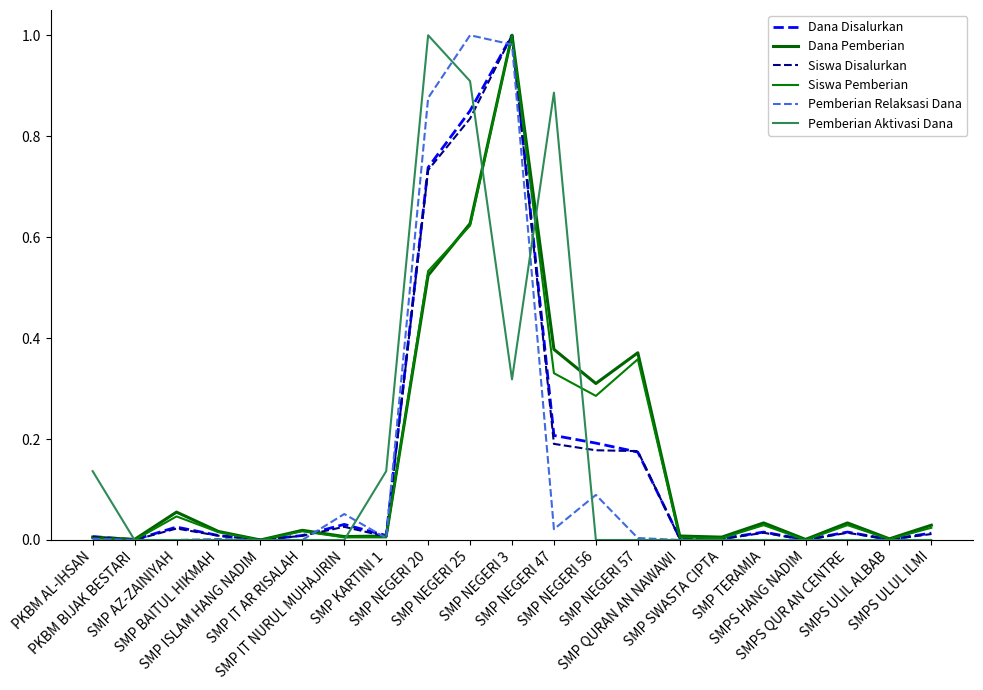

Reading left to right, extract all data points from this chart.

Dana Disalurkan: PKBM AL-IHSAN=0.0	PKBM BIJAK BESTARI=0.0	SMP AZ-ZAINIYAH=0.0	SMP BAITUL HIKMAH=0.0	SMP ISLAM HANG NADIM=0.0	SMP IT AR RISALAH=0.0	SMP IT NURUL MUHAJIRIN=0.0	SMP KARTINI 1=0.0	SMP NEGERI 20=0.7	SMP NEGERI 25=0.9	SMP NEGERI 3=1.0	SMP NEGERI 47=0.2	SMP NEGERI 56=0.2	SMP NEGERI 57=0.2	SMP QURAN AN NAWAWI=0.0	SMP SWASTA CIPTA=0.0	SMP TERAMIA=0.0	SMPS HANG NADIM=0.0	SMPS QUR AN CENTRE=0.0	SMPS ULIL ALBAB=0.0	SMPS ULUL ILMI=0.0
Dana Pemberian: PKBM AL-IHSAN=0.0	PKBM BIJAK BESTARI=0.0	SMP AZ-ZAINIYAH=0.1	SMP BAITUL HIKMAH=0.0	SMP ISLAM HANG NADIM=0.0	SMP IT AR RISALAH=0.0	SMP IT NURUL MUHAJIRIN=0.0	SMP KARTINI 1=0.0	SMP NEGERI 20=0.5	SMP NEGERI 25=0.6	SMP NEGERI 3=1.0	SMP NEGERI 47=0.4	SMP NEGERI 56=0.3	SMP NEGERI 57=0.4	SMP QURAN AN NAWAWI=0.0	SMP SWASTA CIPTA=0.0	SMP TERAMIA=0.0	SMPS HANG NADIM=0.0	SMPS QUR AN CENTRE=0.0	SMPS ULIL ALBAB=0.0	SMPS ULUL ILMI=0.0
Siswa Disalurkan: PKBM AL-IHSAN=0.0	PKBM BIJAK BESTARI=0.0	SMP AZ-ZAINIYAH=0.0	SMP BAITUL HIKMAH=0.0	SMP ISLAM HANG NADIM=0.0	SMP IT AR RISALAH=0.0	SMP IT NURUL MUHAJIRIN=0.0	SMP KARTINI 1=0.0	SMP NEGERI 20=0.7	SMP NEGERI 25=0.8	SMP NEGERI 3=1.0	SMP NEGERI 47=0.2	SMP NEGERI 56=0.2	SMP NEGERI 57=0.2	SMP QURAN AN NAWAWI=0.0	SMP SWASTA CIPTA=0.0	SMP TERAMIA=0.0	SMPS HANG NADIM=0.0	SMPS QUR AN CENTRE=0.0	SMPS ULIL ALBAB=0.0	SMPS ULUL ILMI=0.0
Siswa Pemberian: PKBM AL-IHSAN=0.0	PKBM BIJAK BESTARI=0.0	SMP AZ-ZAINIYAH=0.0	SMP BAITUL HIKMAH=0.0	SMP ISLAM HANG NADIM=0.0	SMP IT AR RISALAH=0.0	SMP IT NURUL MUHAJIRIN=0.0	SMP KARTINI 1=0.0	SMP NEGERI 20=0.5	SMP NEGERI 25=0.6	SMP NEGERI 3=1.0	SMP NEGERI 47=0.3	SMP NEGERI 56=0.3	SMP NEGERI 57=0.4	SMP QURAN AN NAWAWI=0.0	SMP SWASTA CIPTA=0.0	SMP TERAMIA=0.0	SMPS HANG NADIM=0.0	SMPS QUR AN CENTRE=0.0	SMPS ULIL ALBAB=0.0	SMPS ULUL ILMI=0.0
Pemberian Relaksasi Dana: PKBM AL-IHSAN=0.0	PKBM BIJAK BESTARI=0.0	SMP AZ-ZAINIYAH=0.0	SMP BAITUL HIKMAH=0.0	SMP ISLAM HANG NADIM=0.0	SMP IT AR RISALAH=0.0	SMP IT NURUL MUHAJIRIN=0.1	SMP KARTINI 1=0.0	SMP NEGERI 20=0.9	SMP NEGERI 25=1.0	SMP NEGERI 3=1.0	SMP NEGERI 47=0.0	SMP NEGERI 56=0.1	SMP NEGERI 57=0.0	SMP QURAN AN NAWAWI=0.0	SMP SWASTA CIPTA=0.0	SMP TERAMIA=0.0	SMPS HANG NADIM=0.0	SMPS QUR AN CENTRE=0.0	SMPS ULIL ALBAB=0.0	SMPS ULUL ILMI=0.0
Pemberian Aktivasi Dana: PKBM AL-IHSAN=0.1	PKBM BIJAK BESTARI=0.0	SMP AZ-ZAINIYAH=0.0	SMP BAITUL HIKMAH=0.0	SMP ISLAM HANG NADIM=0.0	SMP IT AR RISALAH=0.0	SMP IT NURUL MUHAJIRIN=0.0	SMP KARTINI 1=0.1	SMP NEGERI 20=1.0	SMP NEGERI 25=0.9	SMP NEGERI 3=0.3	SMP NEGERI 47=0.9	SMP NEGERI 56=0.0	SMP NEGERI 57=0.0	SMP QURAN AN NAWAWI=0.0	SMP SWASTA CIPTA=0.0	SMP TERAMIA=0.0	SMPS HANG NADIM=0.0	SMPS QUR AN CENTRE=0.0	SMPS ULIL ALBAB=0.0	SMPS ULUL ILMI=0.0